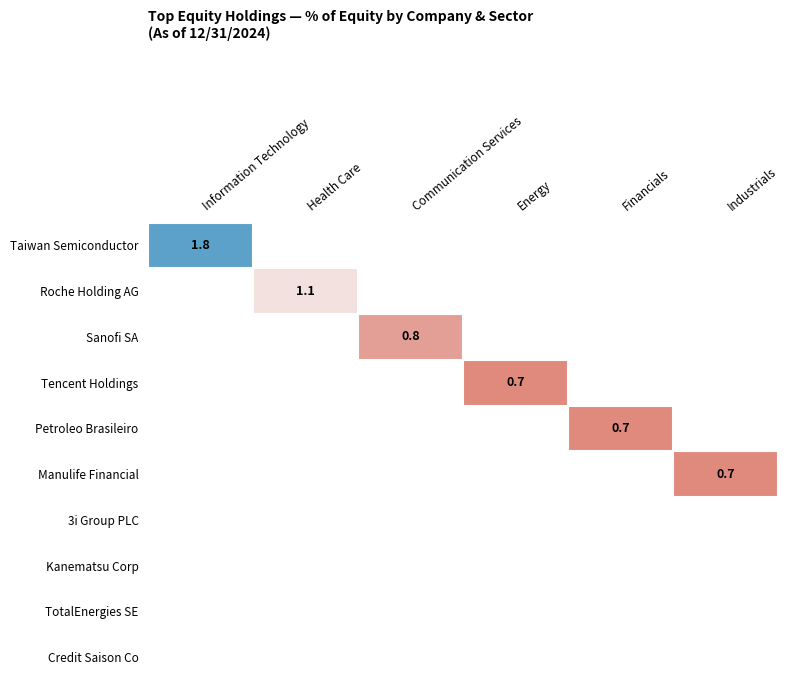

The Petroleo Brasileiro series shows 0.7 at Financials. True or false?

True